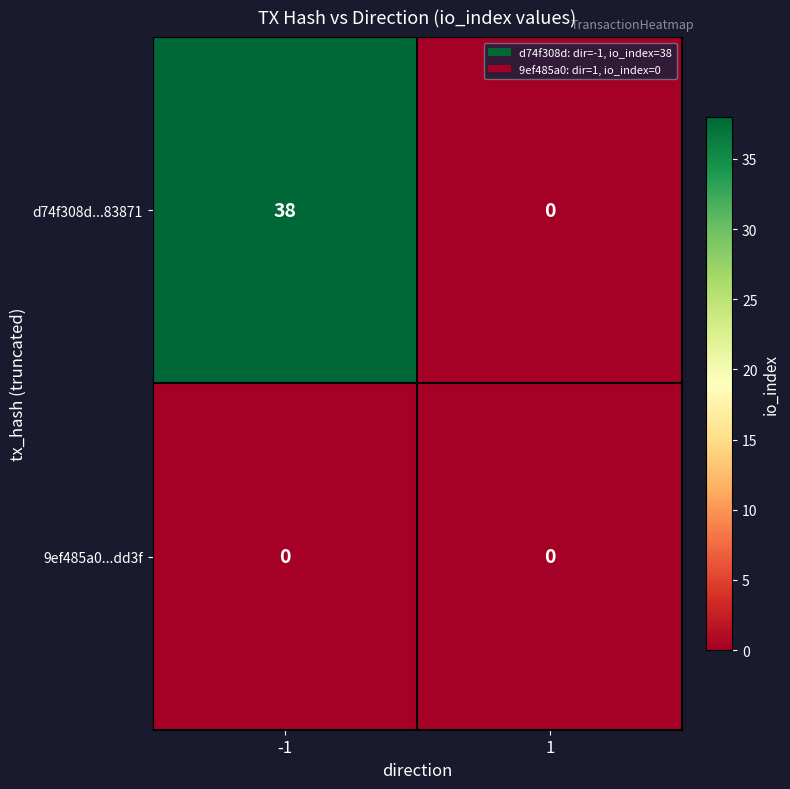

How many distinct data groups are displayed?

2